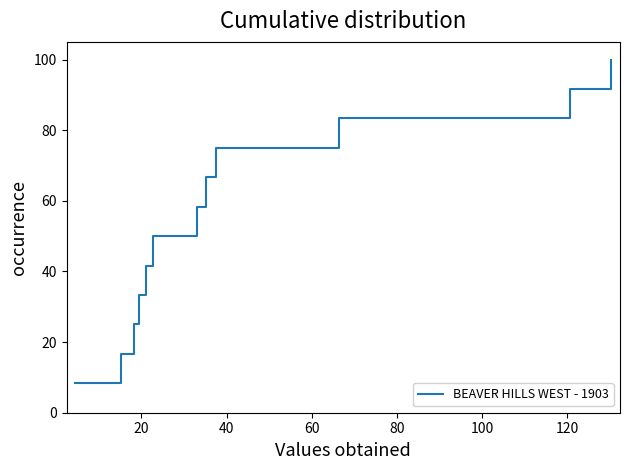

How many distinct data groups are displayed?

1